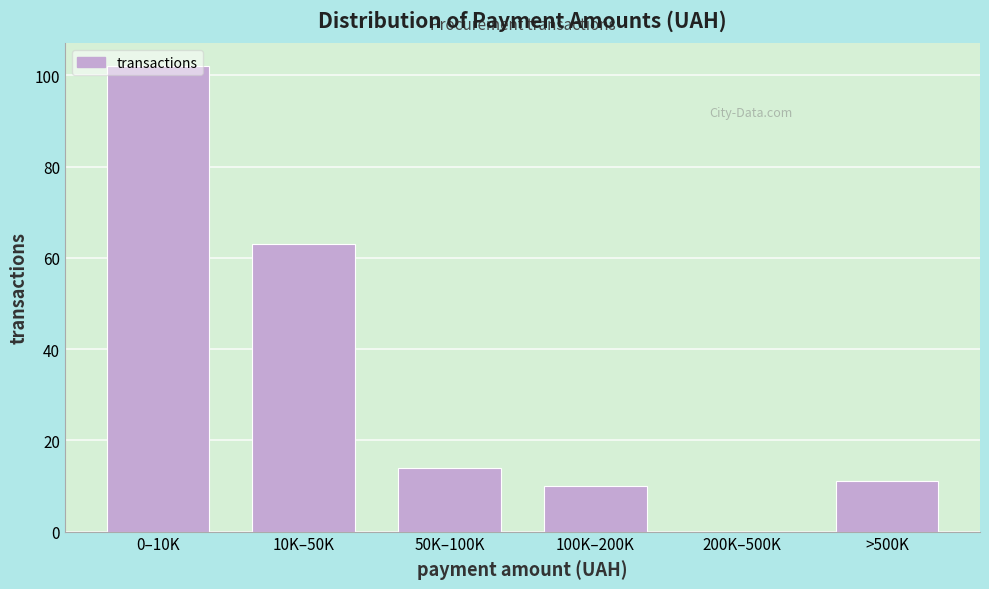

Which category has the highest value across all series?

0–10K